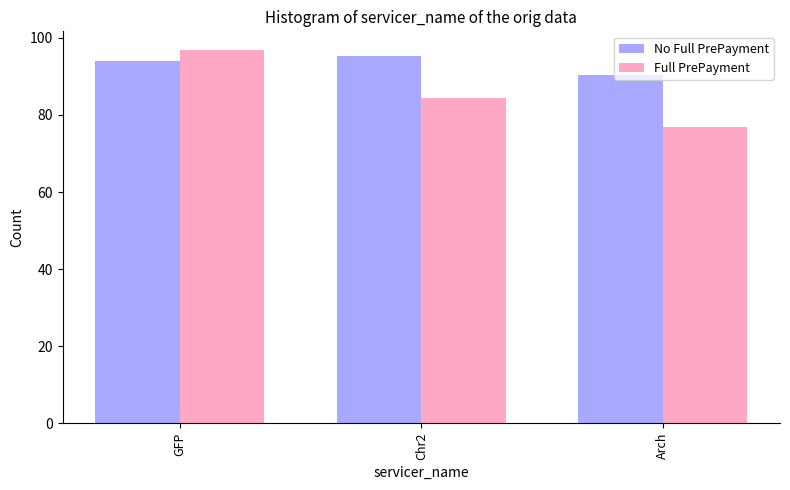

How many values in the Full PrePayment series are below 84?

1